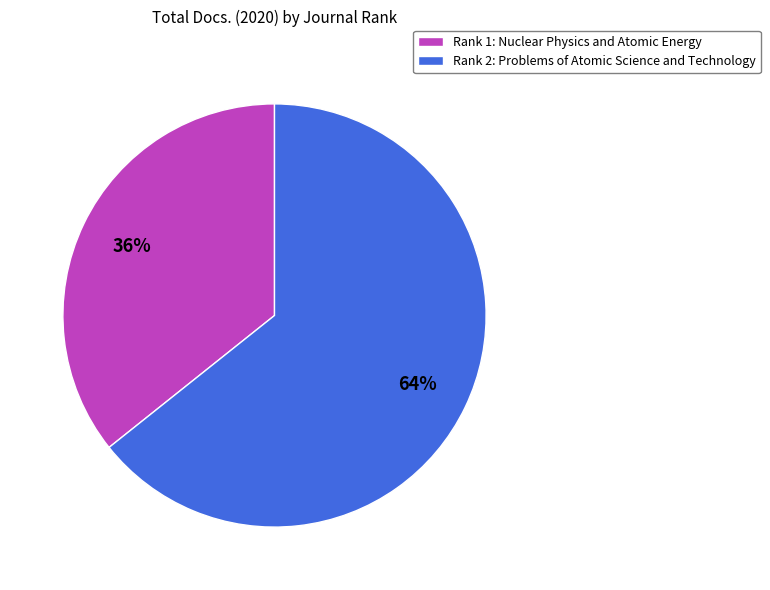

Between Rank 2: Problems of Atomic Science and Technology and Rank 1: Nuclear Physics and Atomic Energy, which is larger?

Rank 2: Problems of Atomic Science and Technology